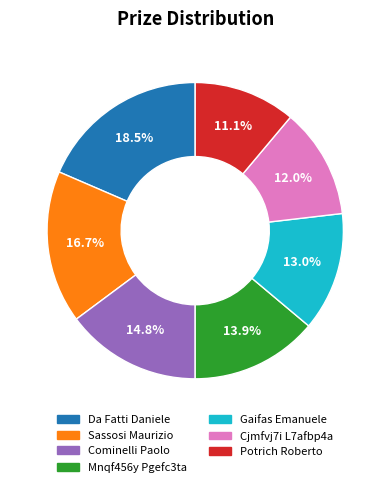

Is there a majority slice in this chart?

No